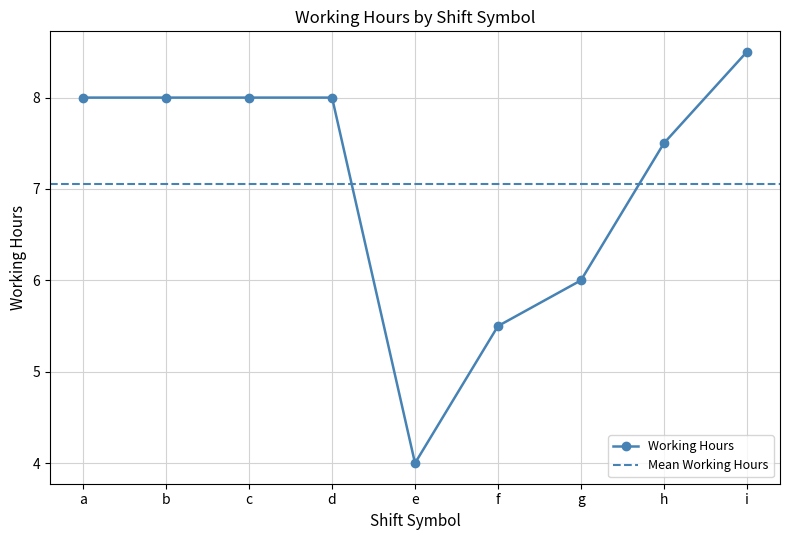

How many points are lower than both their immediate neighbors (excluding endpoints)?

2